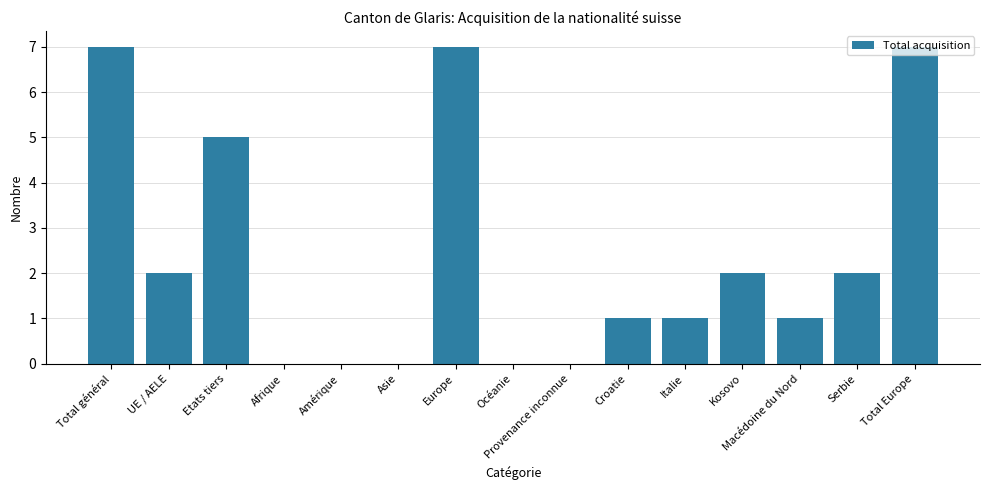

What is the approximate value at Total général?

7